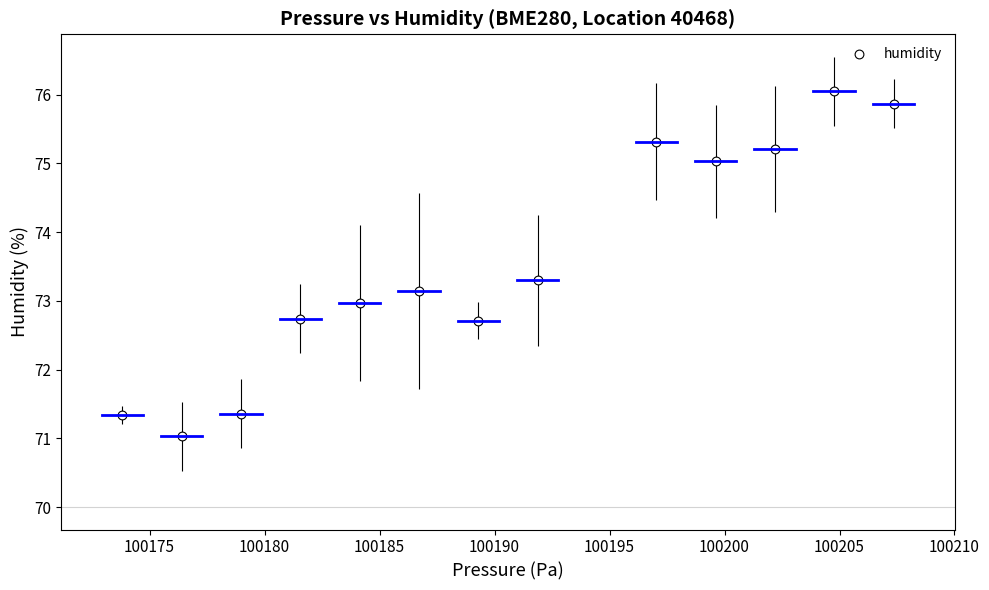

What is the range of X values (max minus min)?

33.5